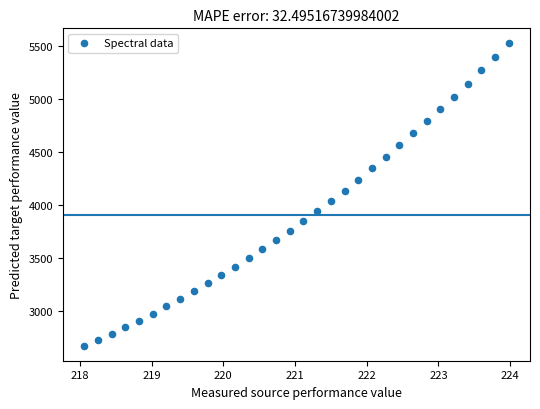

What is the range of Y values (max minus min)?

2845.1